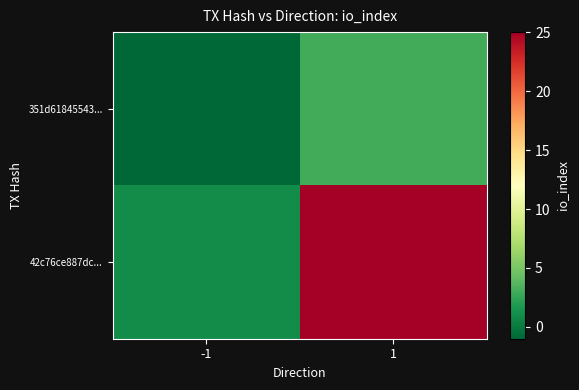

Which series has the largest total across all categories?

42c76ce887dc...